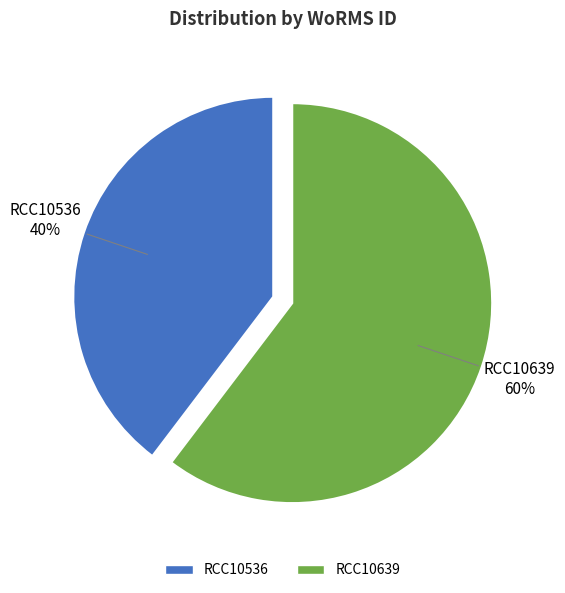

How many segments does this pie chart have?

2